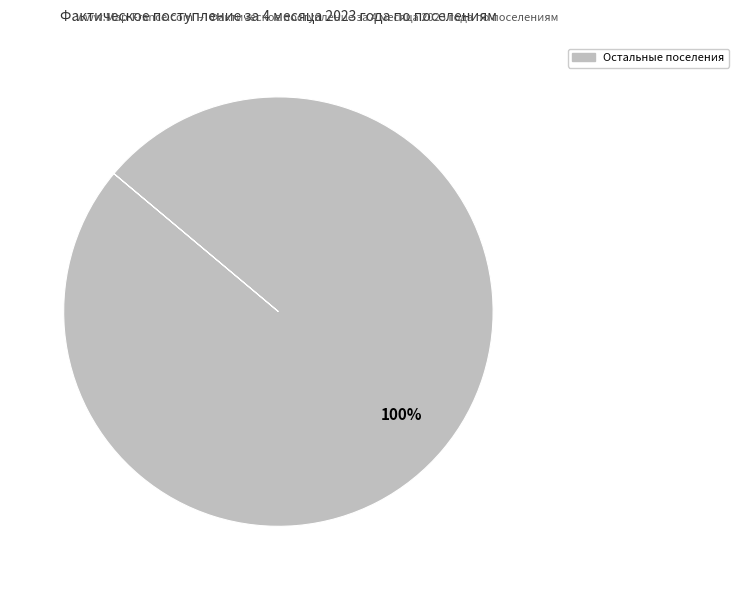

Does any single category account for the majority?

Yes